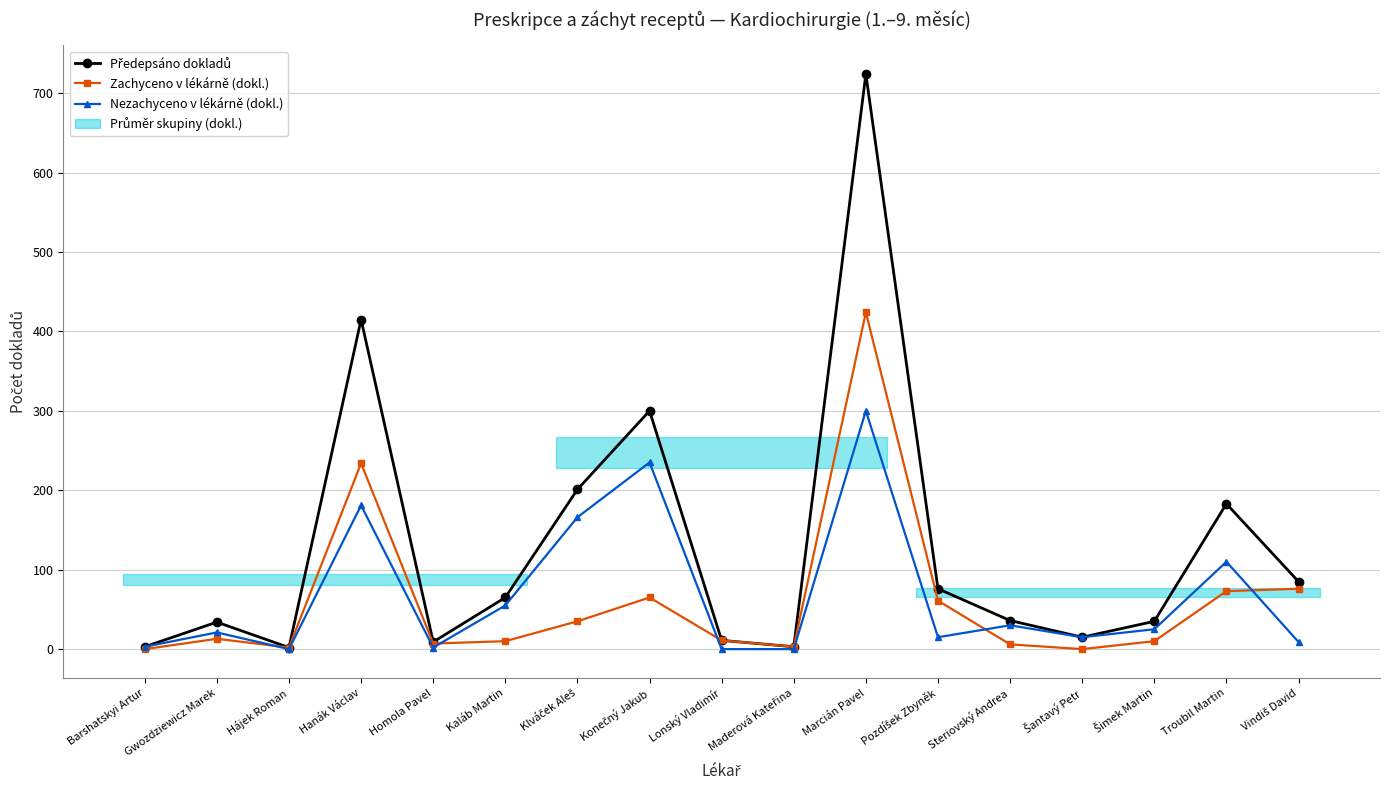

What is the difference between the maximum and second lowest values in the Zachyceno v lékárně (dokl.) series?

424